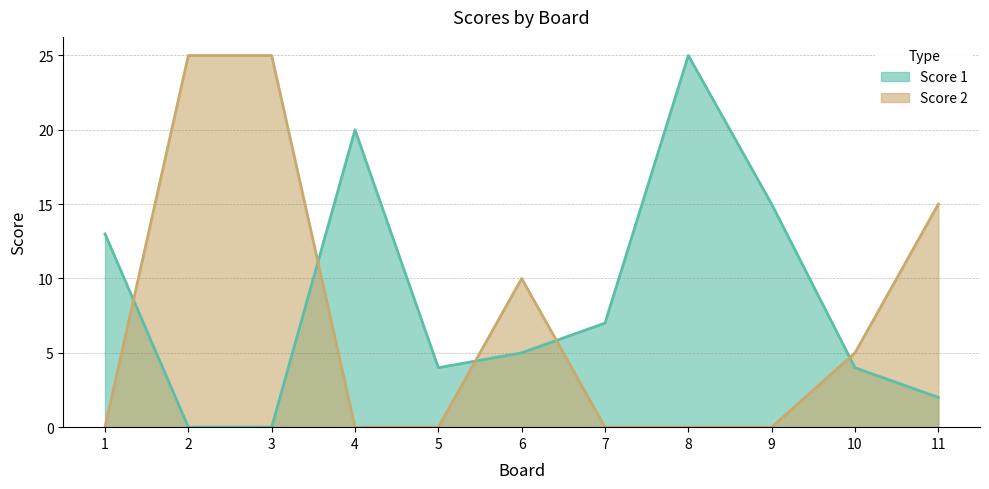

Reading left to right, extract all data points from this chart.

Score 1: 1=13	2=0	3=0	4=20	5=4	6=5	7=7	8=25	9=15	10=4	11=2
Score 2: 1=0	2=25	3=25	4=0	5=0	6=10	7=0	8=0	9=0	10=5	11=15